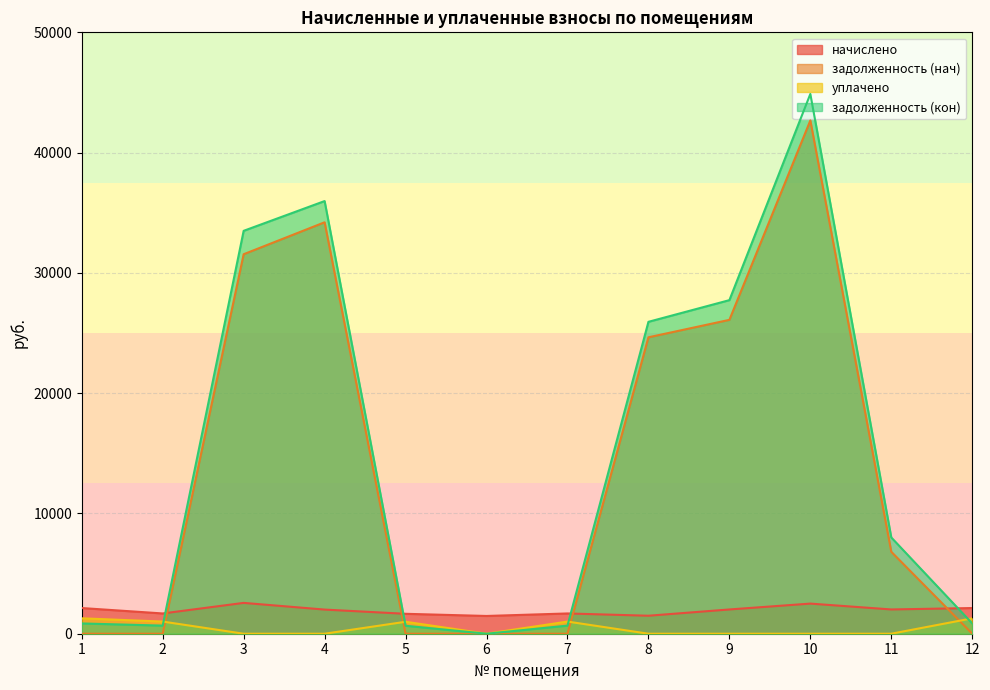

True or false: задолженность (кон) and задолженность (нач) intersect in this chart.

False